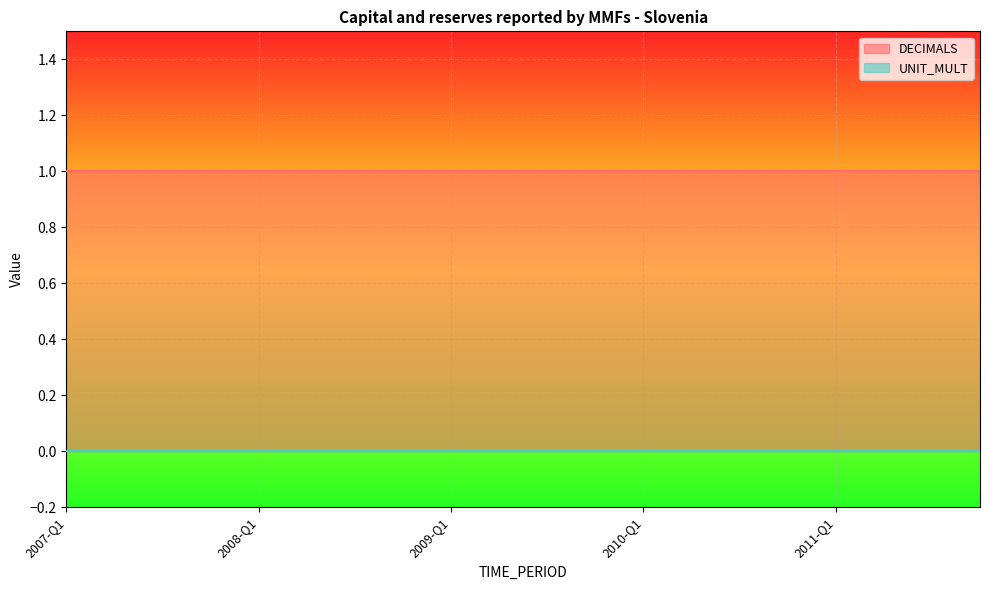

What is the spread (max minus min) of values at 2010-Q4?

1